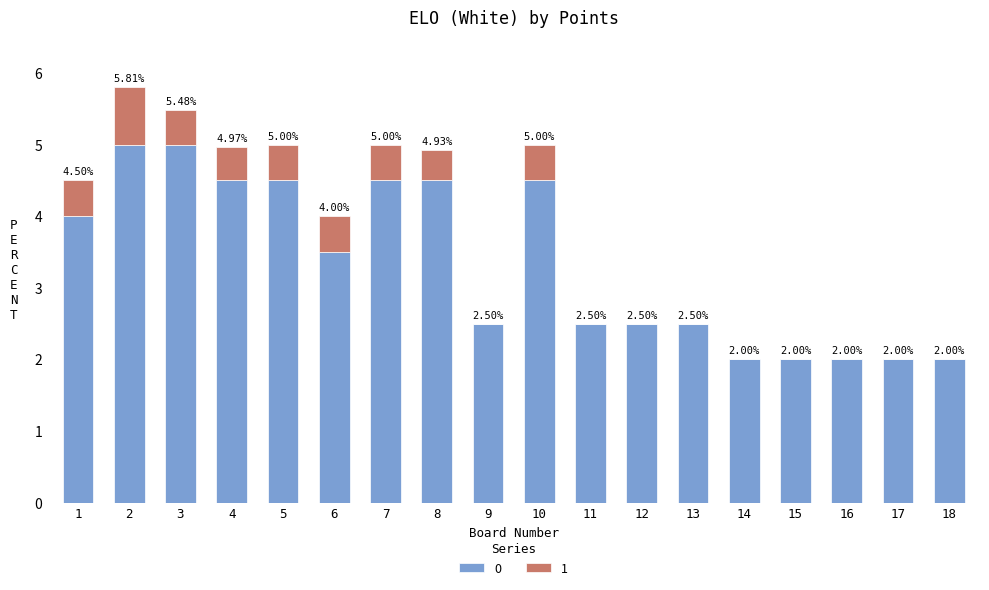

How many series are shown in this chart?

2